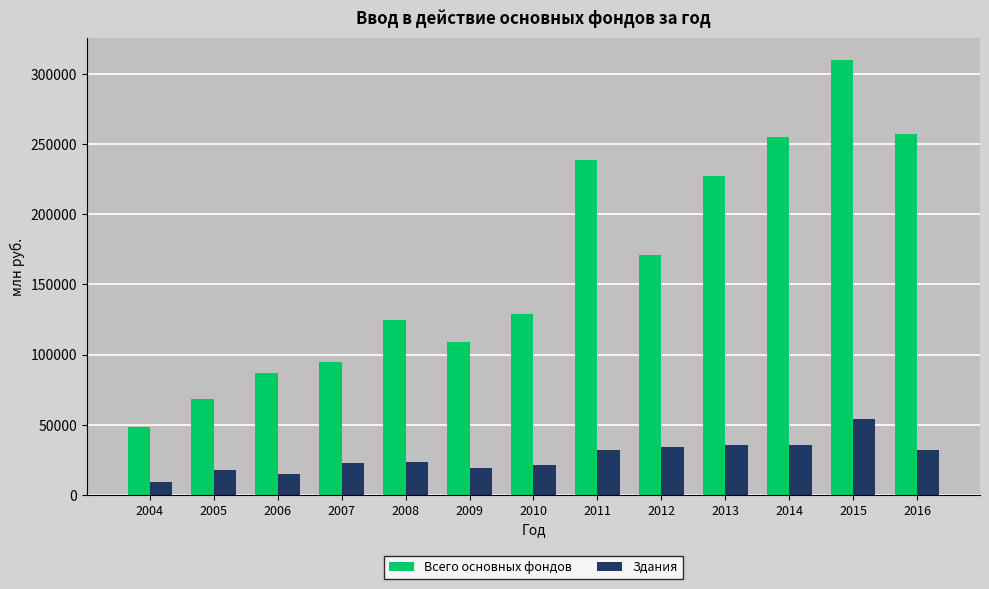

What is the total value across all series at 2004?

57539